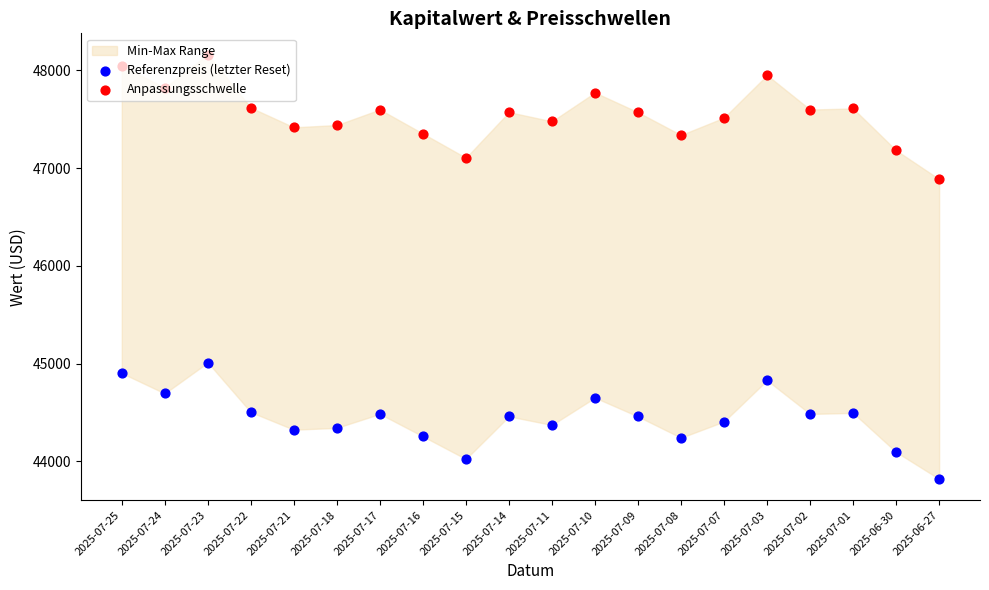

Which series has the largest total across all categories?

Anpassungsschwelle